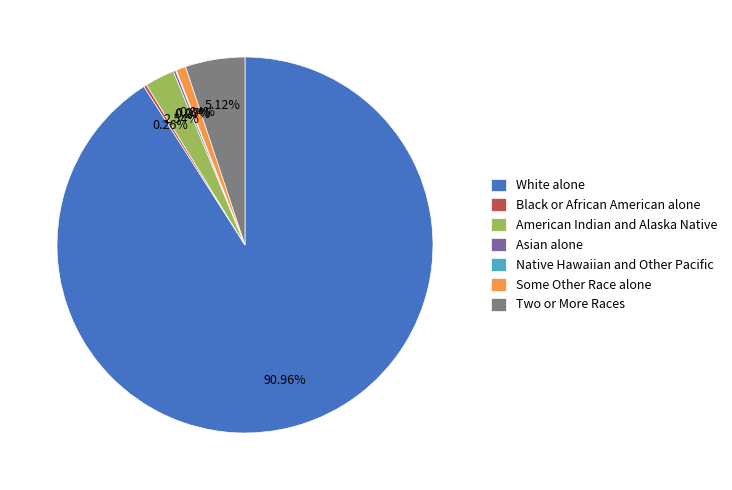

To the nearest percent, what is the difference between the Some Other Race alone and American Indian and Alaska Native slice percentages?

2%